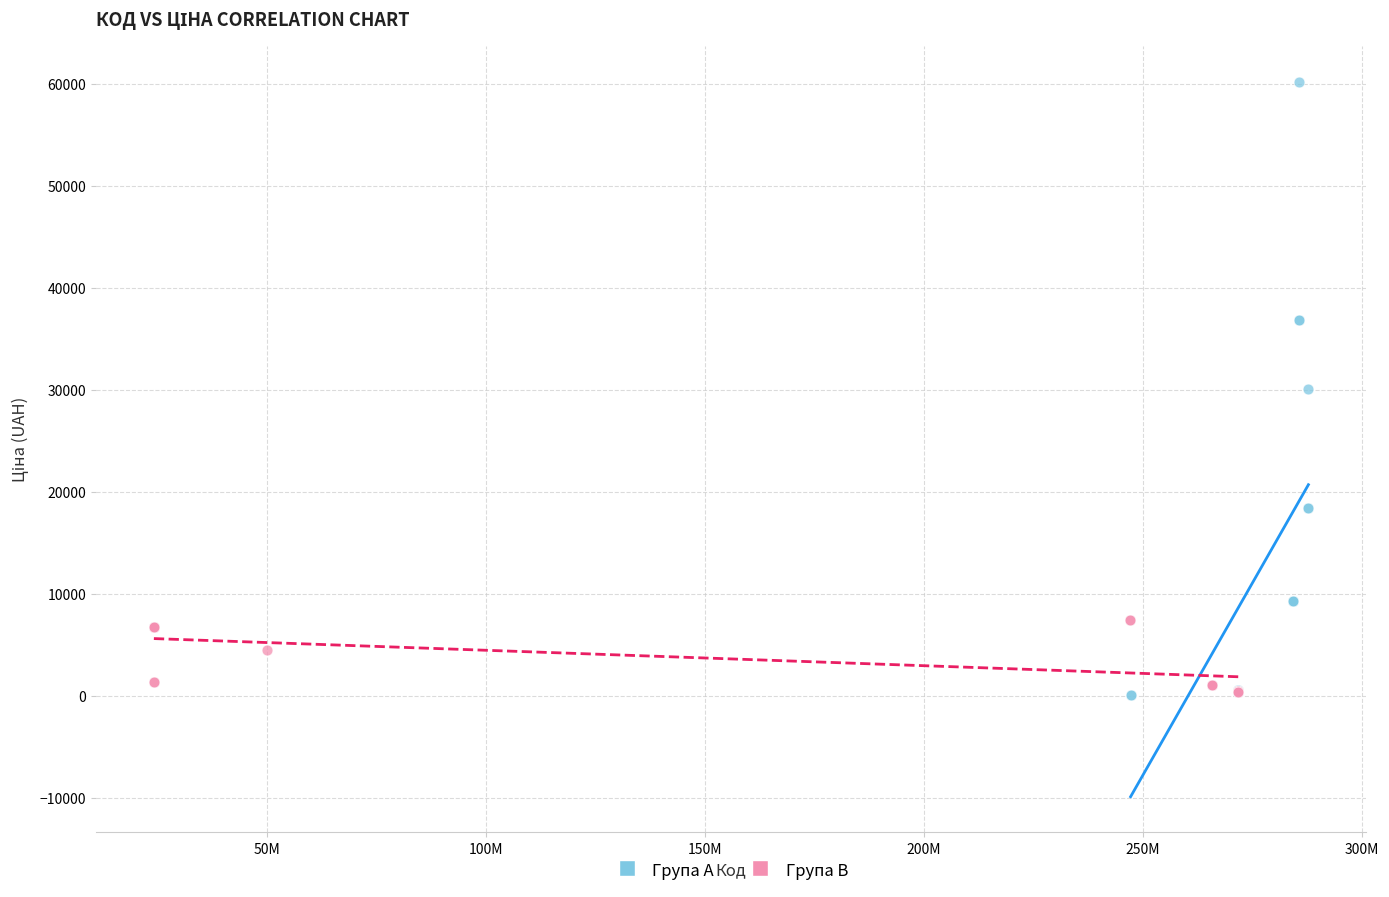

Which series contains the highest Y value?

Група A